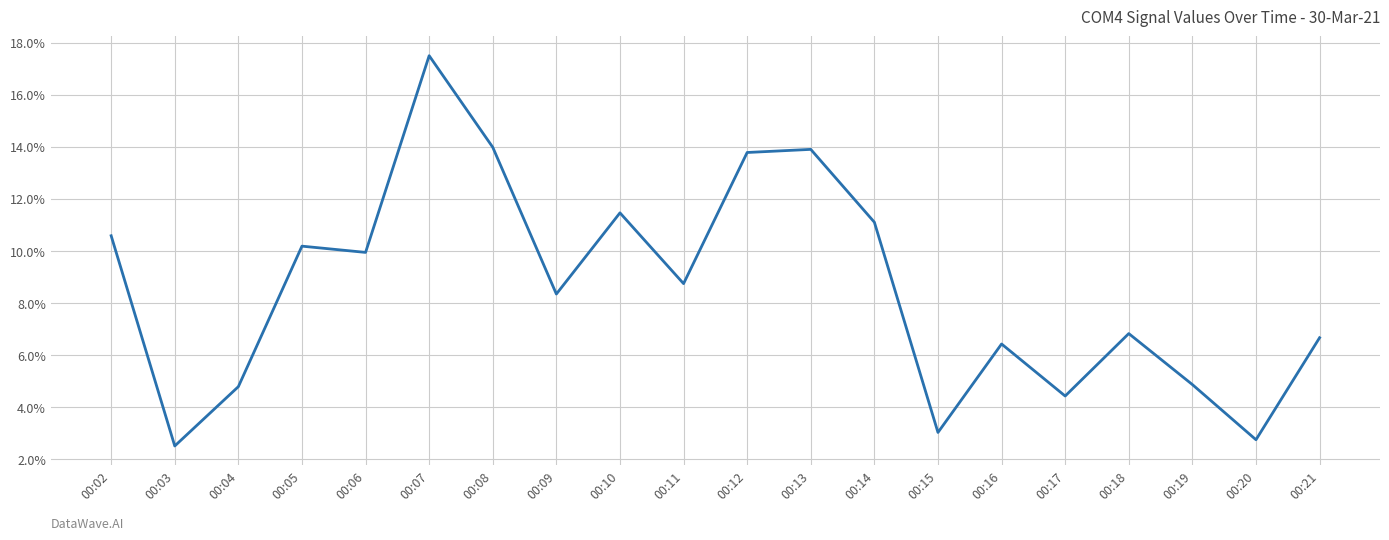

Is it true that the value at 00:04 is 7.5?

False